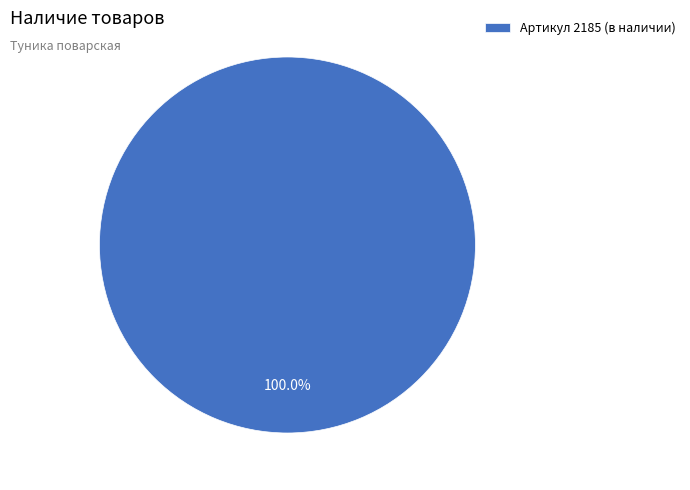

Does any single category account for the majority?

Yes